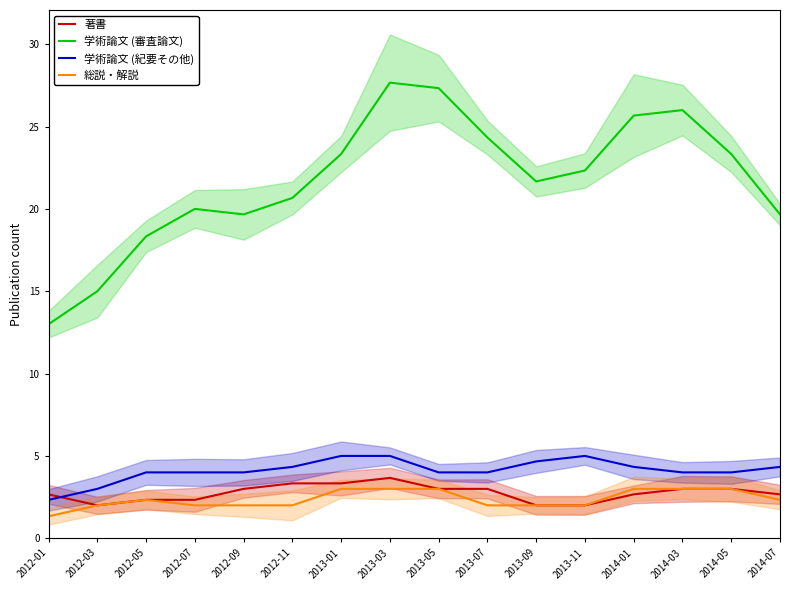

Reading left to right, extract all data points from this chart.

著書: 2.7	2.0	2.3	2.3	3.0	3.3	3.3	3.7	3.0	3.0	2.0	2.0	2.7	3.0	3.0	2.7
学術論文 (審査論文): 13.0	15.0	18.3	20.0	19.7	20.7	23.3	27.7	27.3	24.3	21.7	22.3	25.7	26.0	23.3	19.7
学術論文 (紀要その他): 2.3	3.0	4.0	4.0	4.0	4.3	5.0	5.0	4.0	4.0	4.7	5.0	4.3	4.0	4.0	4.3
総説・解説: 1.3	2.0	2.3	2.0	2.0	2.0	3.0	3.0	3.0	2.0	2.0	2.0	3.0	3.0	3.0	2.3